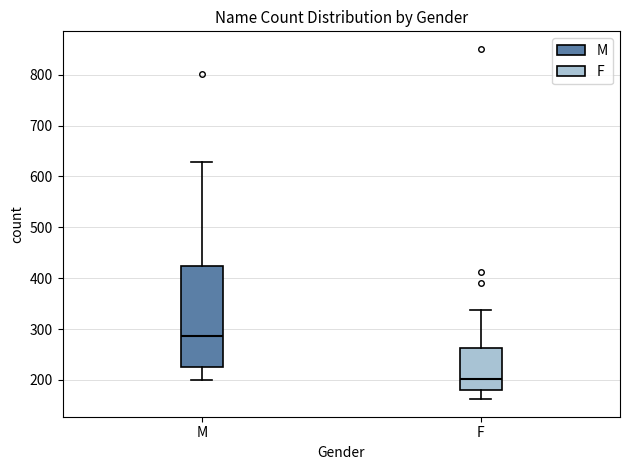

Reading left to right, read every box against the y-axis: the position of its median line, the range the box covers, and the ends of its whiskers. The values are not printed on the chart, so give them approximately, as read against the axis.

M: median 290, box 230 to 420, whiskers 200 to 630
F: median 200, box 180 to 260, whiskers 160 to 340